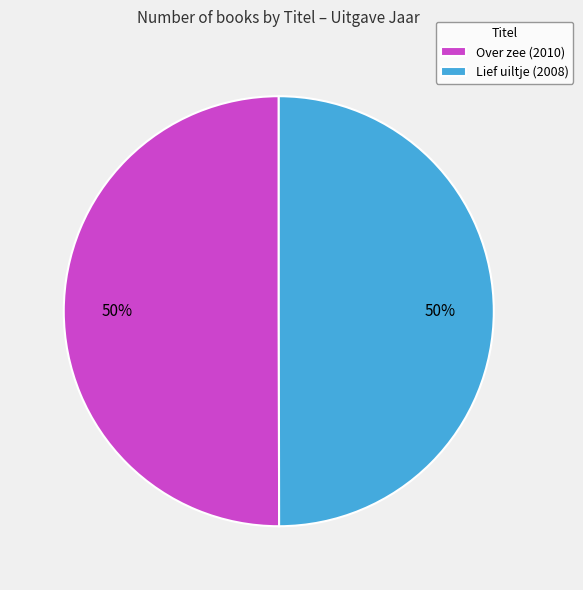

Is it true that Lief uiltje is 50% of the pie?

True